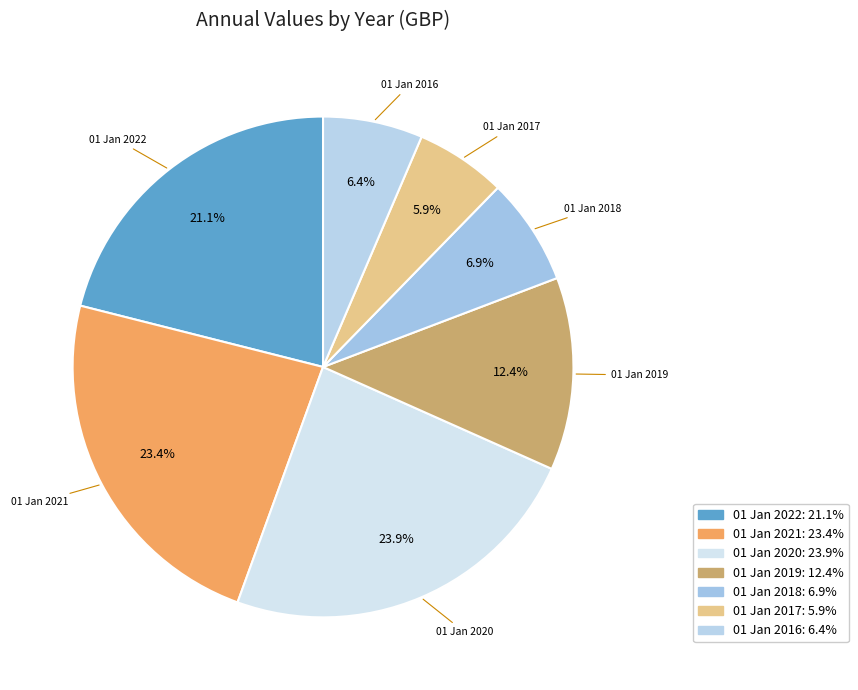

Is the sum of 01 Jan 2020 and 01 Jan 2022 greater than half?

No